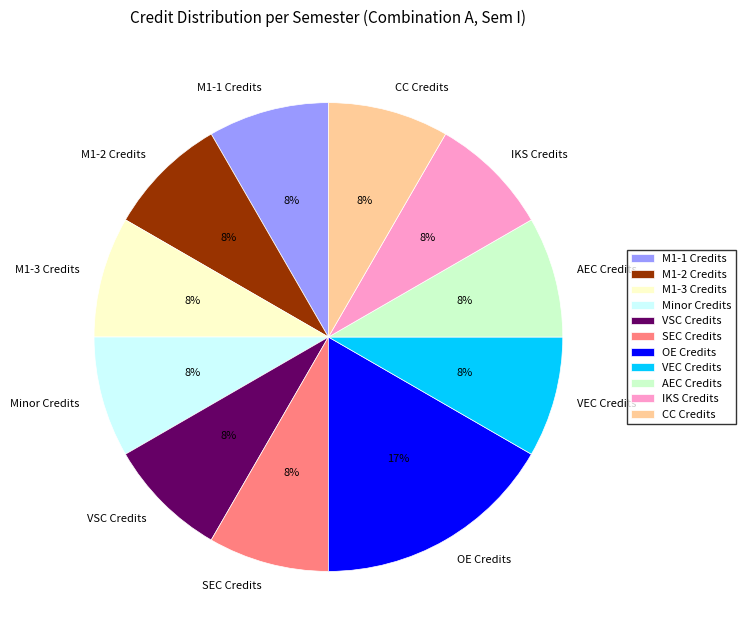

To the nearest percent, what is the average slice percentage?

9%